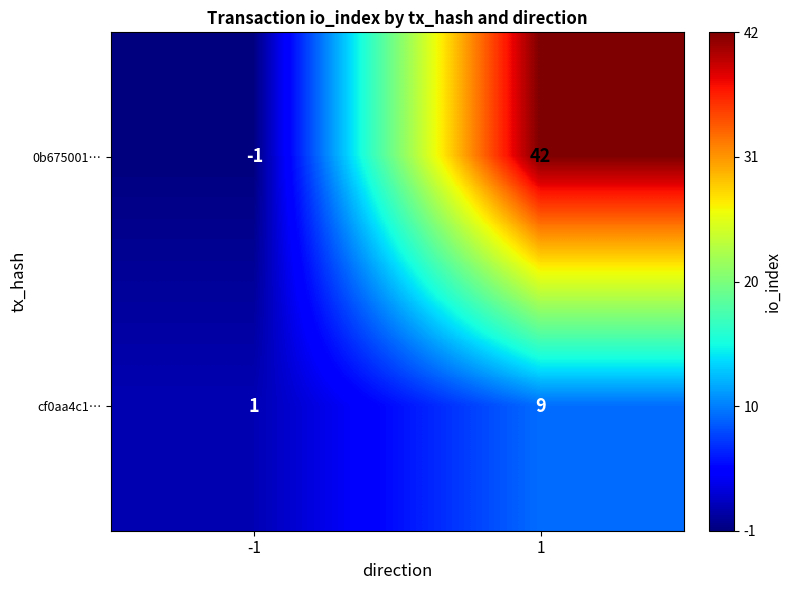

What is the greatest value displayed?

42